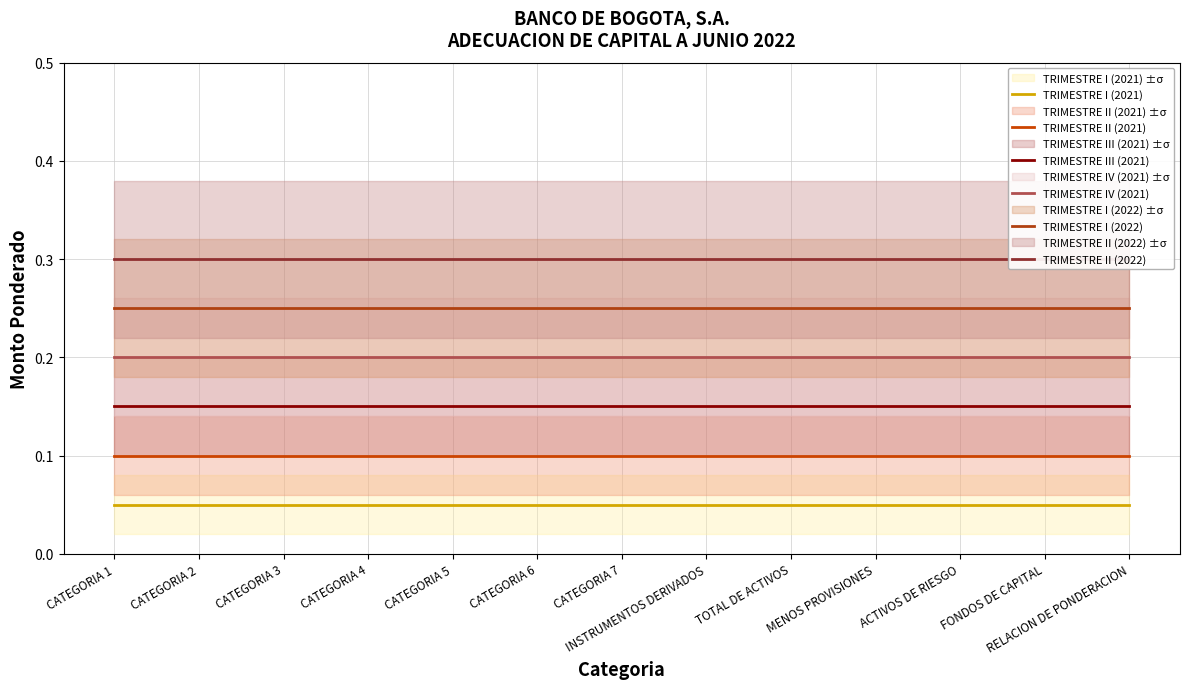

True or false: TRIMESTRE I (2021) and TRIMESTRE IV (2021) cross at least once.

False